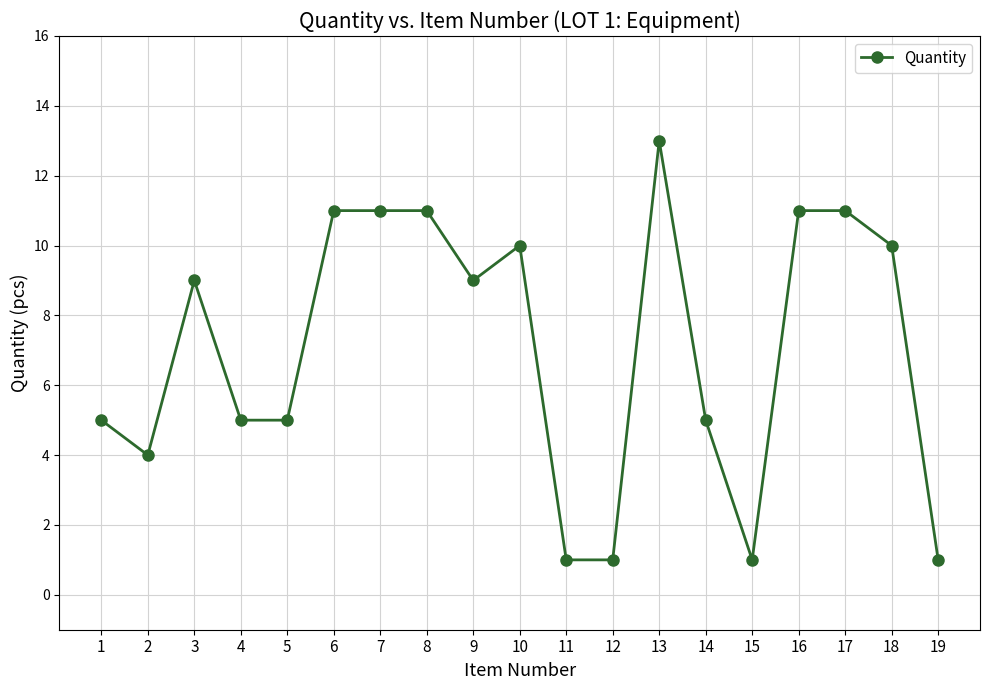

How many distinct data groups are displayed?

1